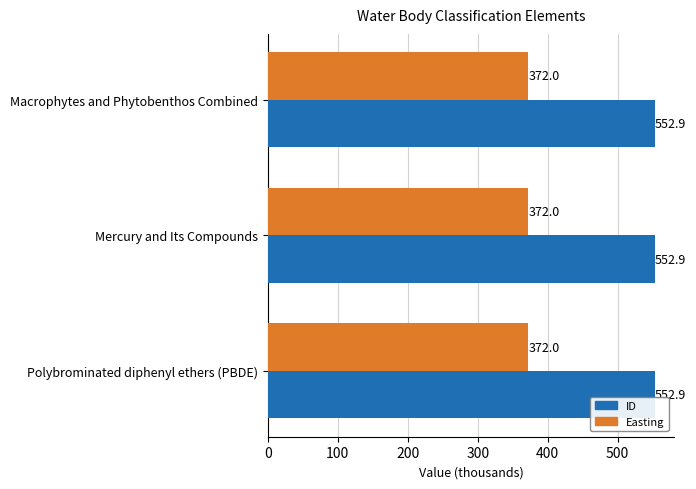

Which series has the largest total across all categories?

ID